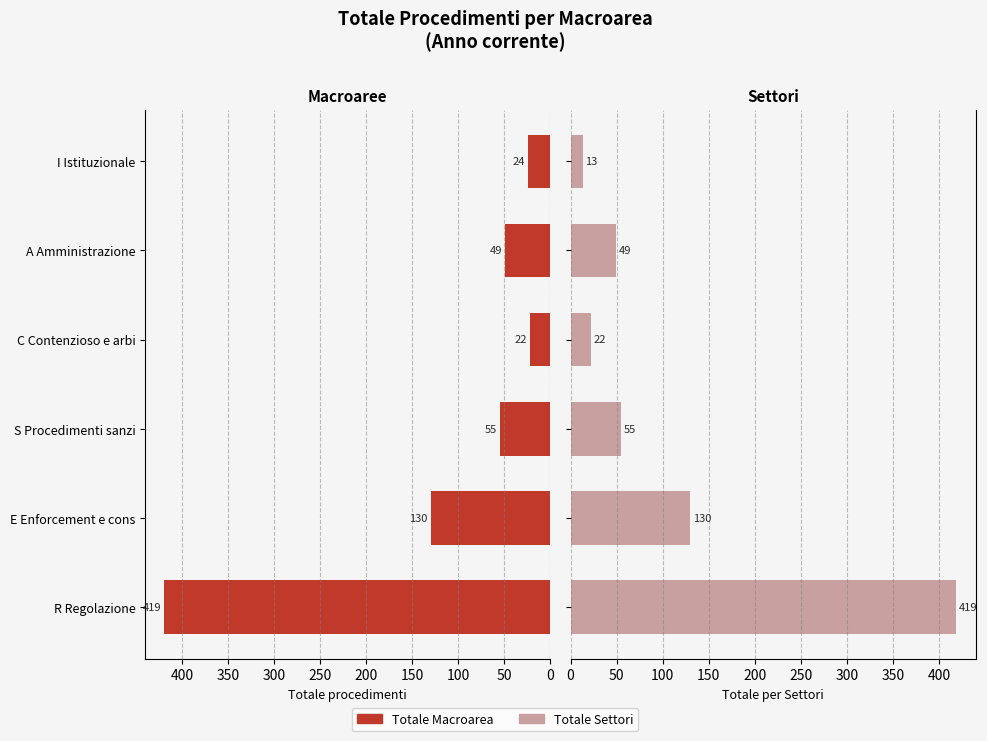

At how many categories does at least one series exceed 212?

1